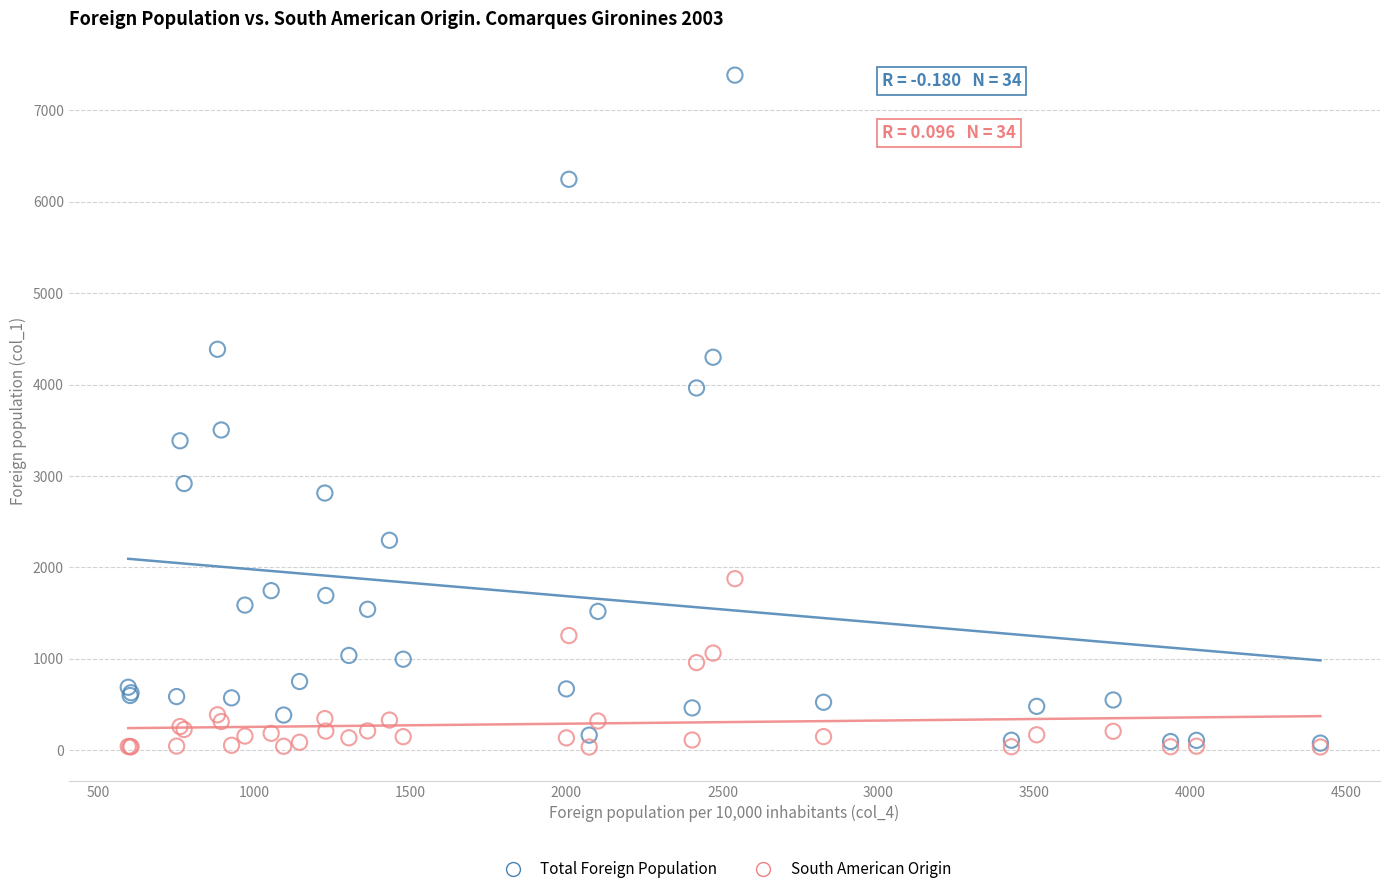

Which series reaches the maximum Y coordinate?

Total Foreign Population